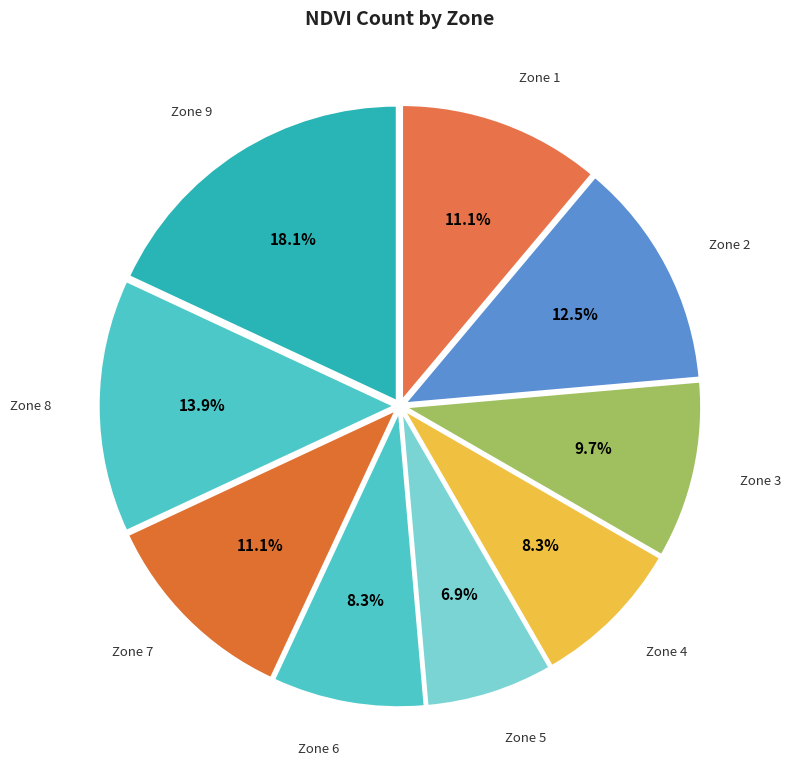

What portion of the pie excludes Zone 4?

91.7%